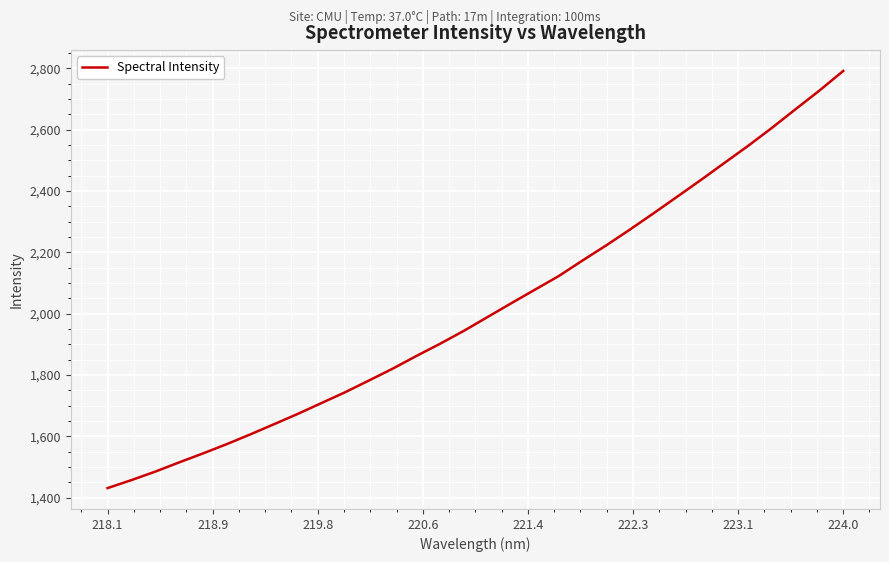

Reading left to right, extract all data points from this chart.

1431.5	1457.5	1485.0	1515.0	1544.1	1574.3	1606.3	1639.6	1673.2	1708.6	1744.0	1782.1	1820.7	1862.2	1902.1	1944.1	1989.2	2034.2	2078.5	2122.8	2173.4	2222.8	2274.4	2327.6	2381.9	2436.5	2492.4	2548.2	2606.6	2667.6	2728.0	2791.7